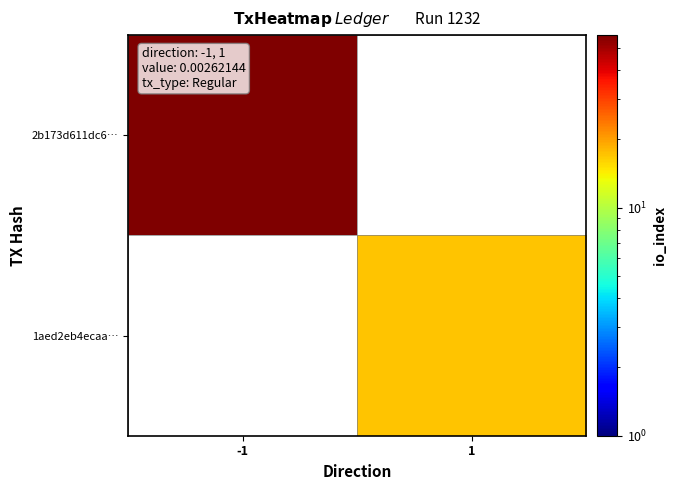

What is the highest value of the 2b173d611dc6… series?

57.0